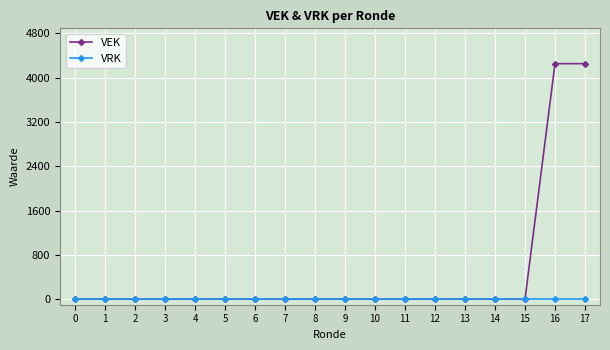

The value of VEK at 3 is -1570. True or false?

False